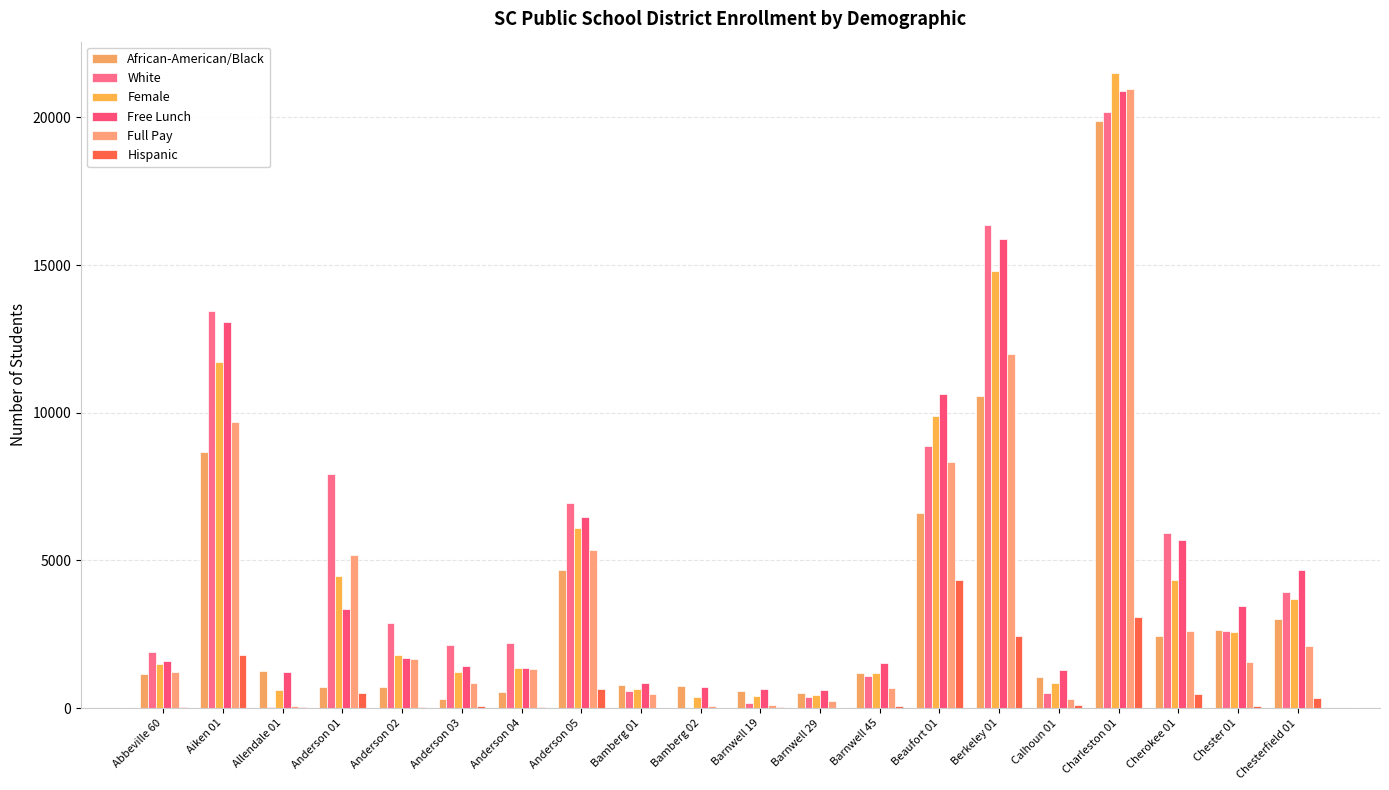

Which category has the lowest value across all series?

Barnwell 29